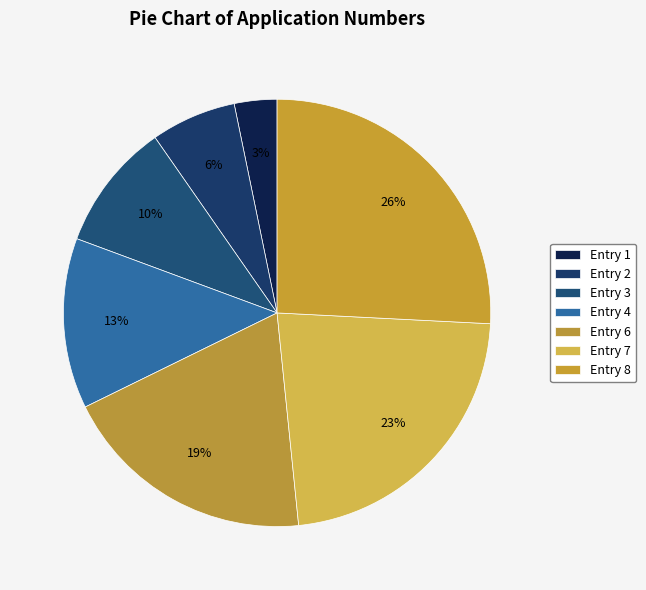

To the nearest percent, what is the difference between the largest and smallest slice percentages?

23%